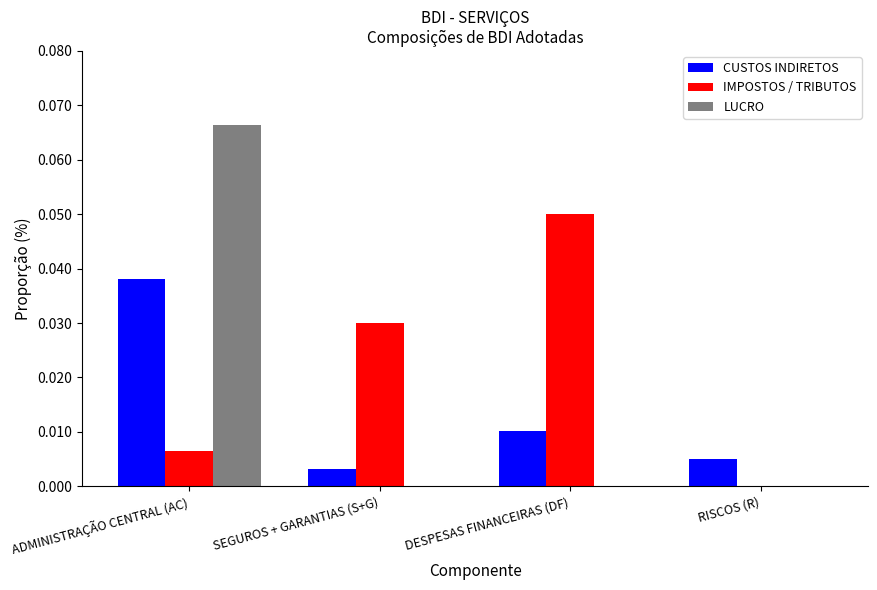

True or false: IMPOSTOS / TRIBUTOS has a value of 0.0 at SEGUROS + GARANTIAS (S+G).

True